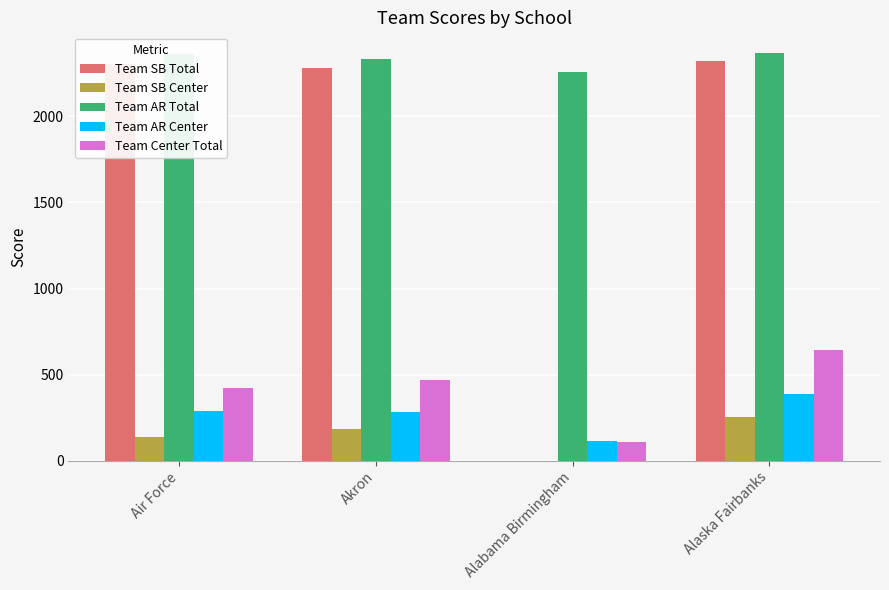

How many categories are shown in the chart?

4